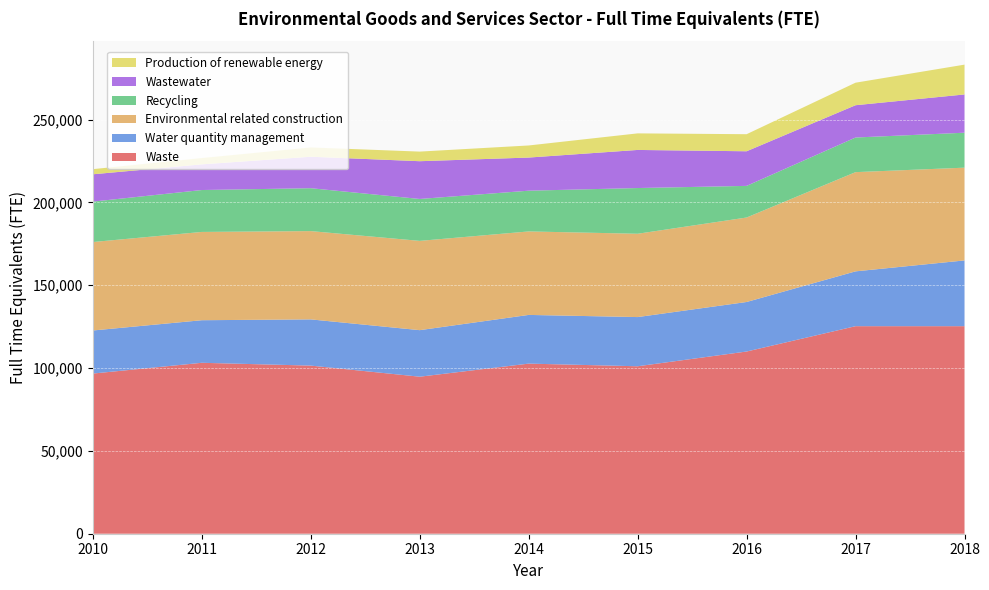

Reading left to right, list all the values displayed in this chart.

Waste: 2010=96700	2011=103200	2012=101500	2013=94800	2014=102700	2015=101100	2016=110000	2017=125300	2018=125300
Water quantity management: 2010=26000	2011=25700	2012=27900	2013=28100	2014=29400	2015=29700	2016=29900	2017=33100	2018=39700
Environmental related construction: 2010=53400	2011=53300	2012=53300	2013=53900	2014=50400	2015=50300	2016=51000	2017=59900	2018=56000
Recycling: 2010=24400	2011=25300	2012=25900	2013=25300	2014=24600	2015=27600	2016=19100	2017=20900	2018=21100
Wastewater: 2010=16500	2011=15500	2012=19000	2013=22800	2014=20000	2015=23000	2016=20900	2017=19500	2018=23100
Production of renewable energy: 2010=3100	2011=3800	2012=5600	2013=5800	2014=7300	2015=10000	2016=10300	2017=13600	2018=18000